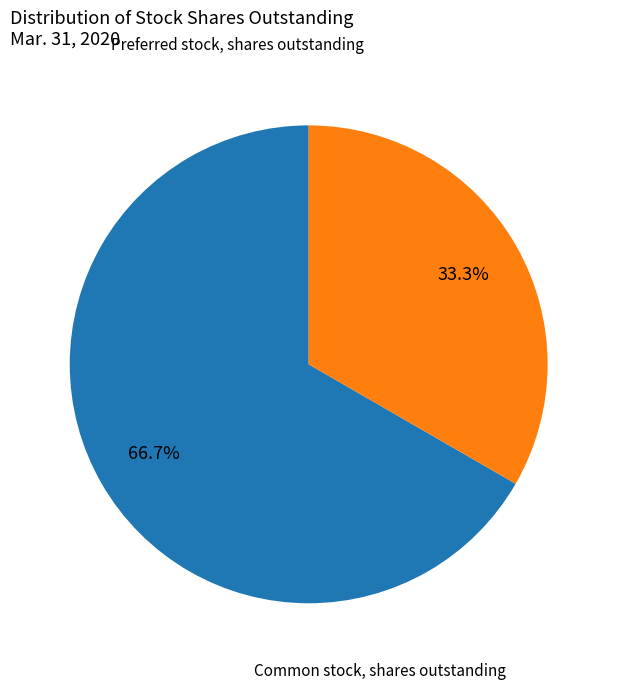

Do Common stock, shares outstanding and Preferred stock, shares outstanding together represent more than half of the pie?

Yes